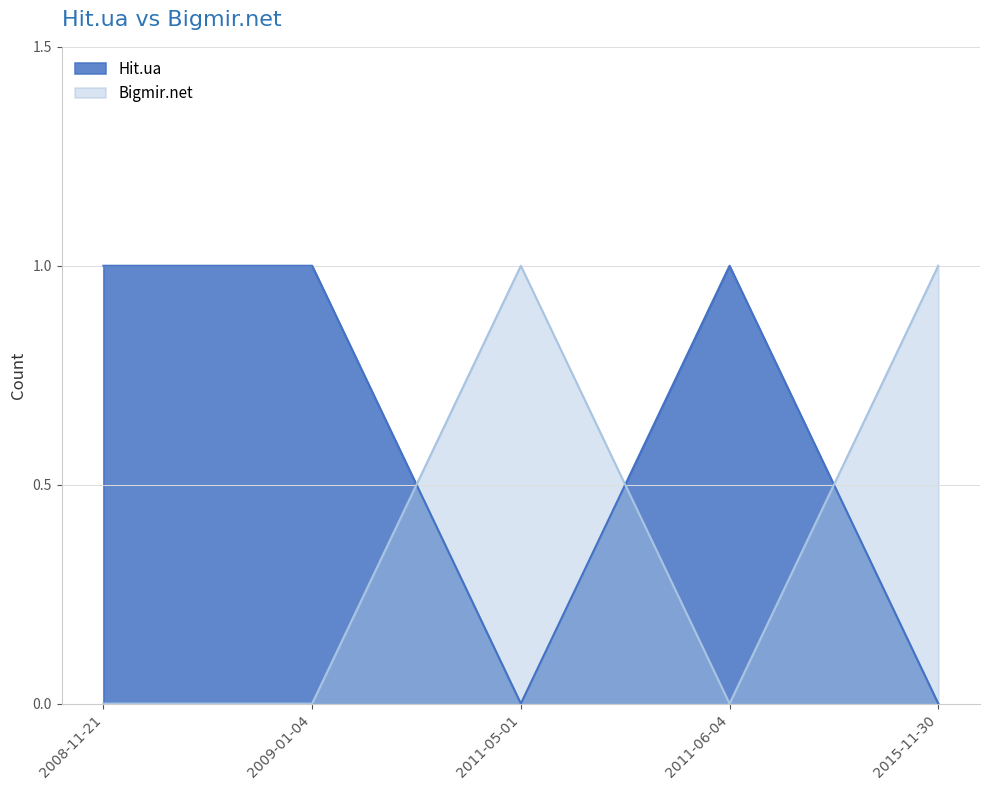

At which category does Bigmir.net reach its first local peak?

2011-05-01